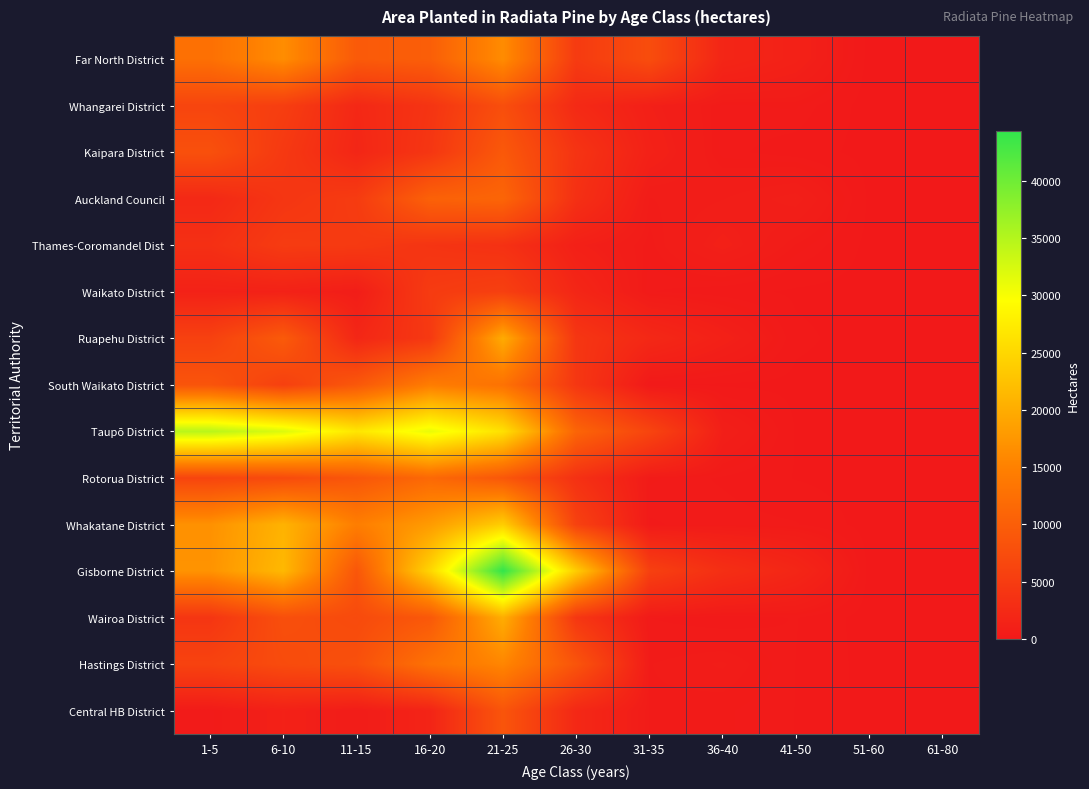

What is the greatest value displayed?

44345.7